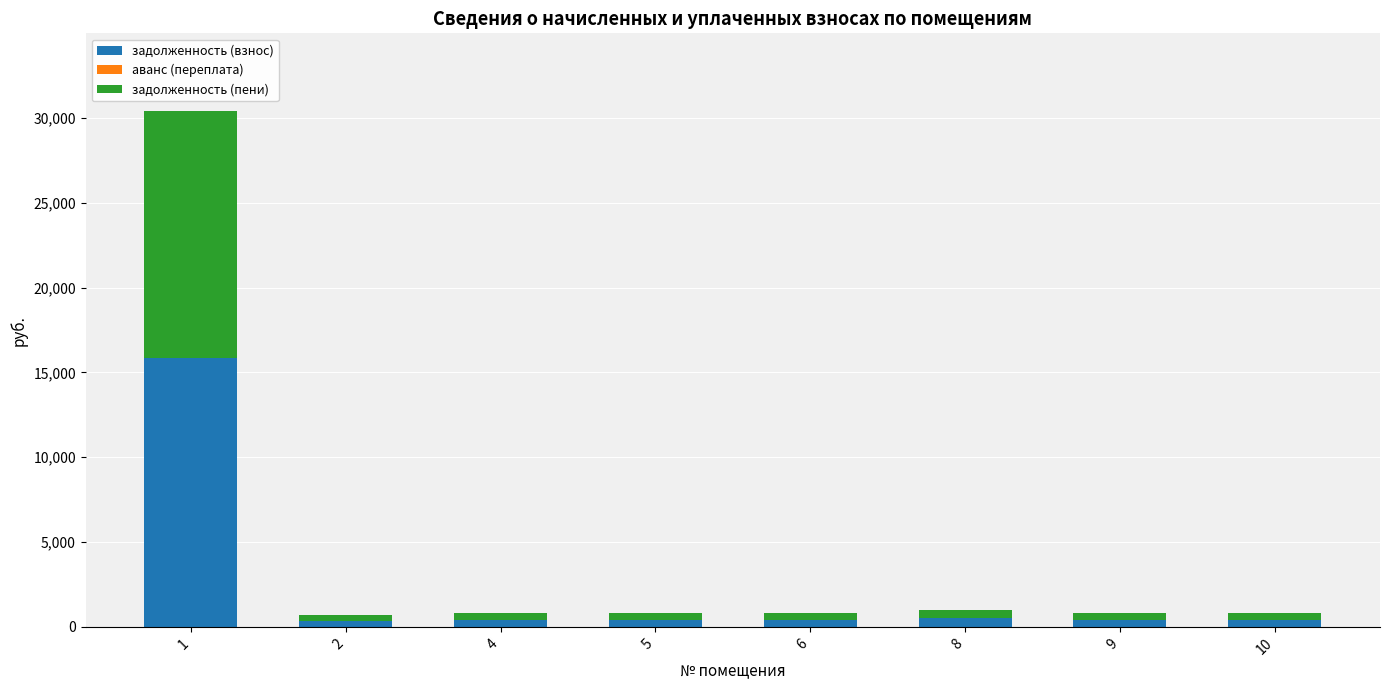

What is the total value across all series at 1?

30431.9